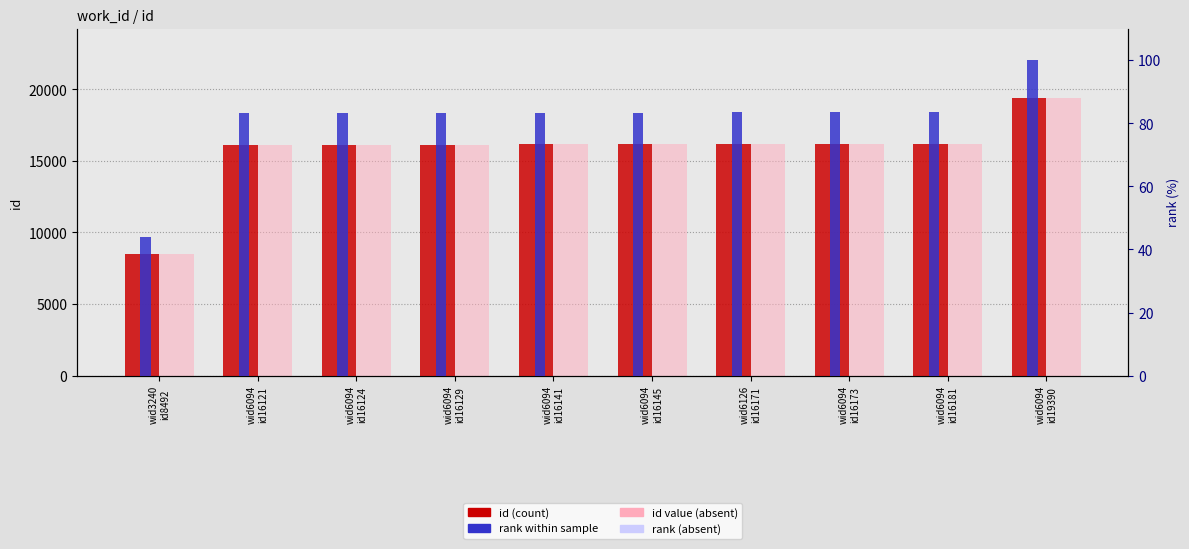

What is the total value across all series at wid3240
id8492?

17027.8